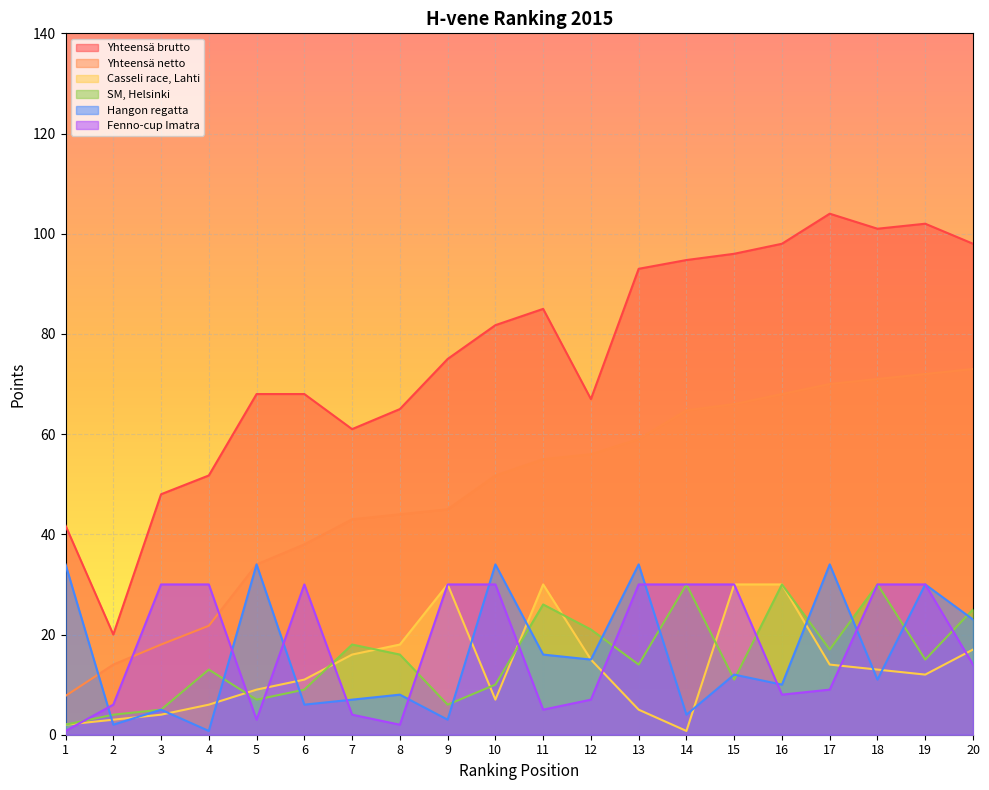

At how many categories does at least one series exceed 76?

10